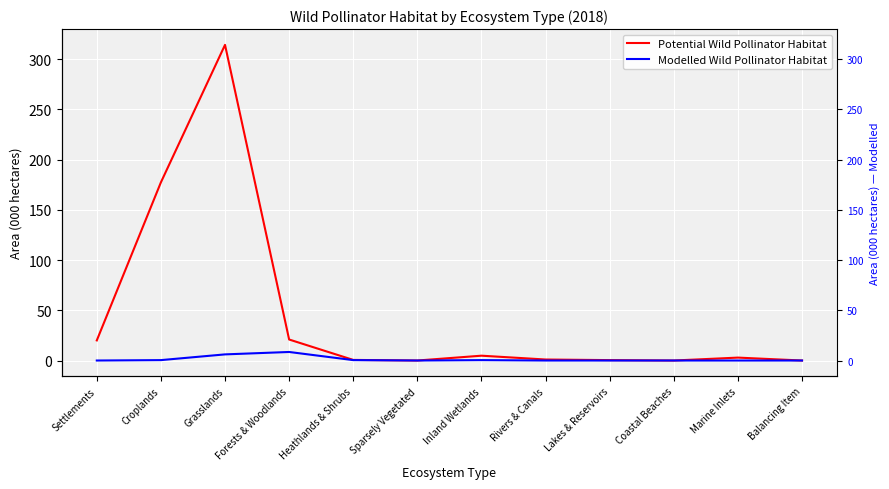

Reading left to right, what are all the values shown in this chart?

Potential Wild Pollinator Habitat: Settlements=20.0	Croplands=177.3	Grasslands=314.1	Forests & Woodlands=20.9	Heathlands & Shrubs=0.6	Sparsely Vegetated=0.0	Inland Wetlands=4.8	Rivers & Canals=1.0	Lakes & Reservoirs=0.4	Coastal Beaches=0.0	Marine Inlets=2.9	Balancing Item=0.0
Modelled Wild Pollinator Habitat: Settlements=0.0	Croplands=0.4	Grasslands=6.1	Forests & Woodlands=8.5	Heathlands & Shrubs=0.4	Sparsely Vegetated=0.0	Inland Wetlands=0.4	Rivers & Canals=0.0	Lakes & Reservoirs=0.0	Coastal Beaches=0.0	Marine Inlets=0.0	Balancing Item=0.0